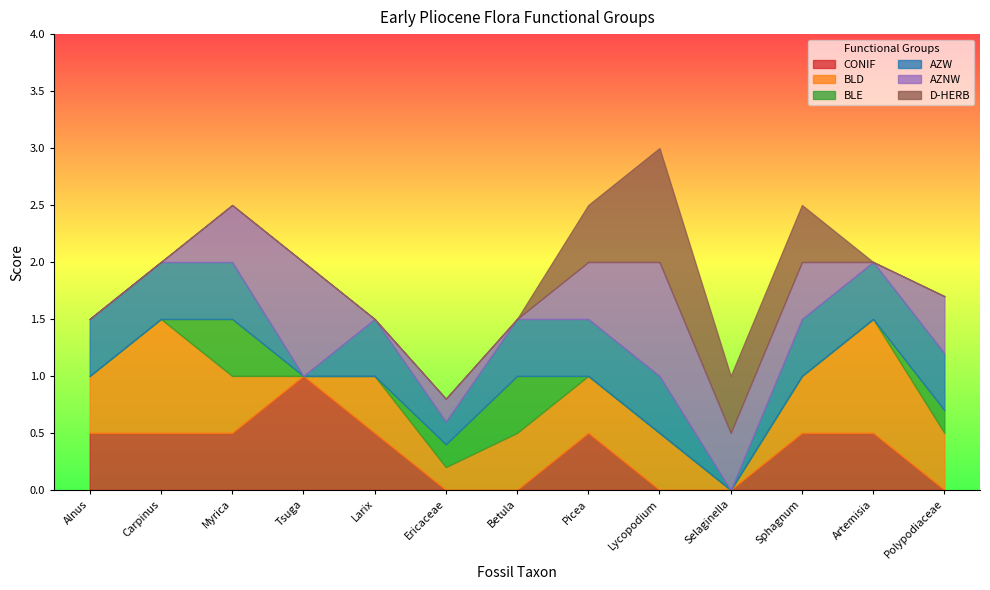

What are all the series names shown in the legend?

CONIF, BLD, BLE, AZW, AZNW, D-HERB